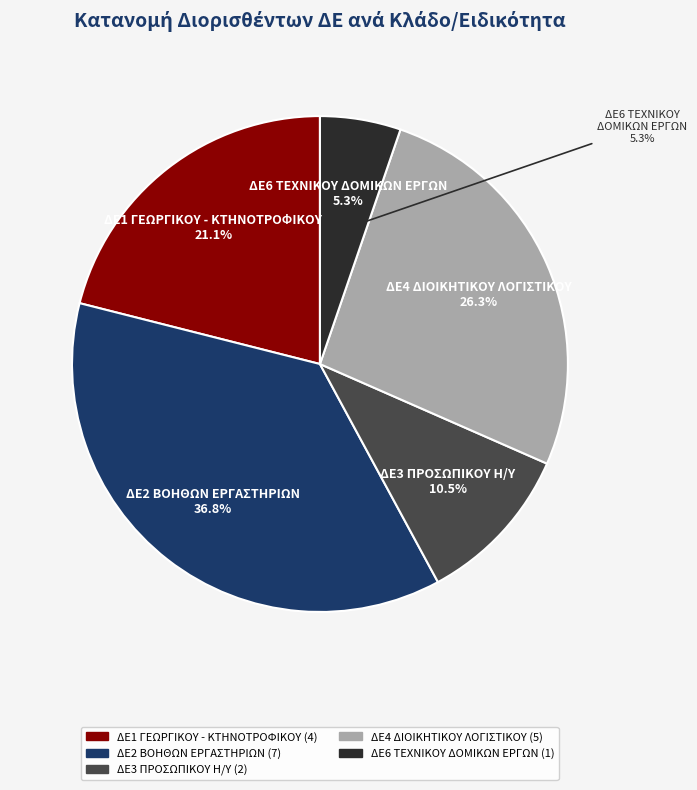

The ΔΕ1 ΓΕΩΡΓΙΚΟΥ - ΚΤΗΝΟΤΡΟΦΙΚΟΥ slice represents 27% of the pie. True or false?

False